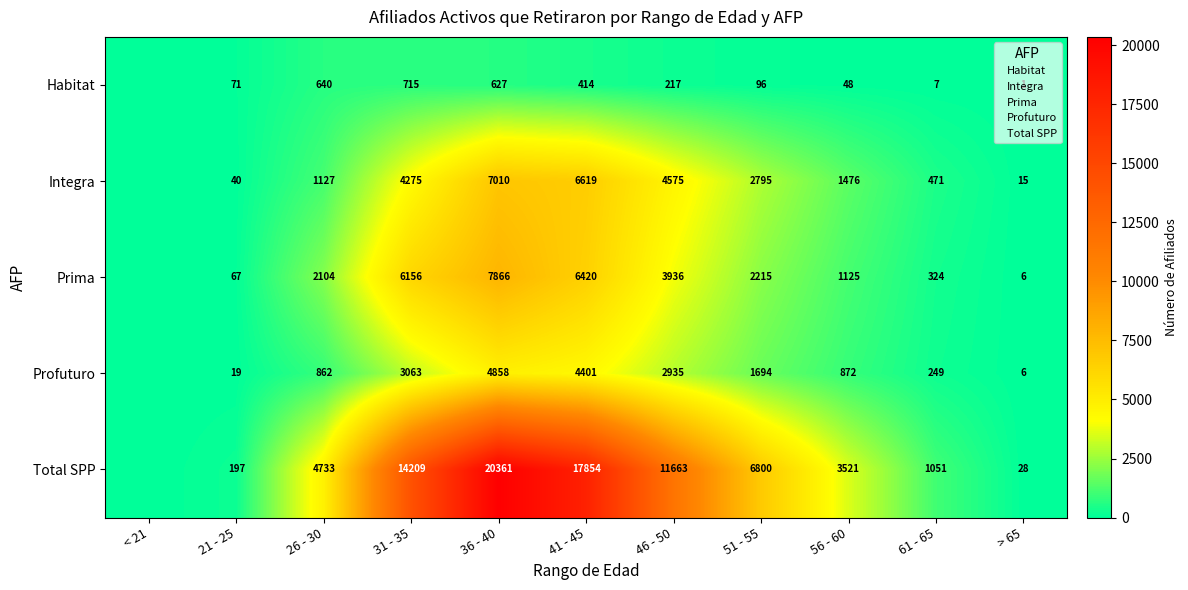

Rank the series at 41 - 45 from lowest to highest value.

Habitat, Profuturo, Prima, Integra, Total SPP